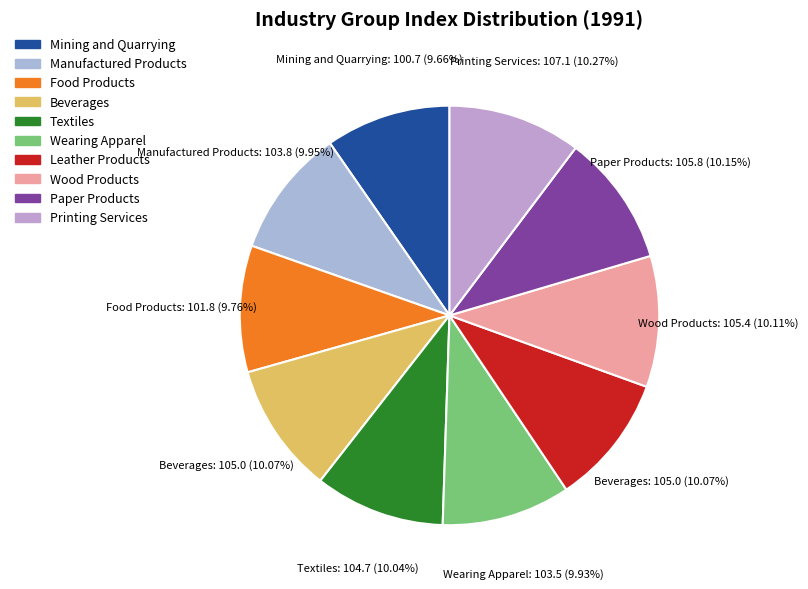

How many slices are in this pie chart?

10